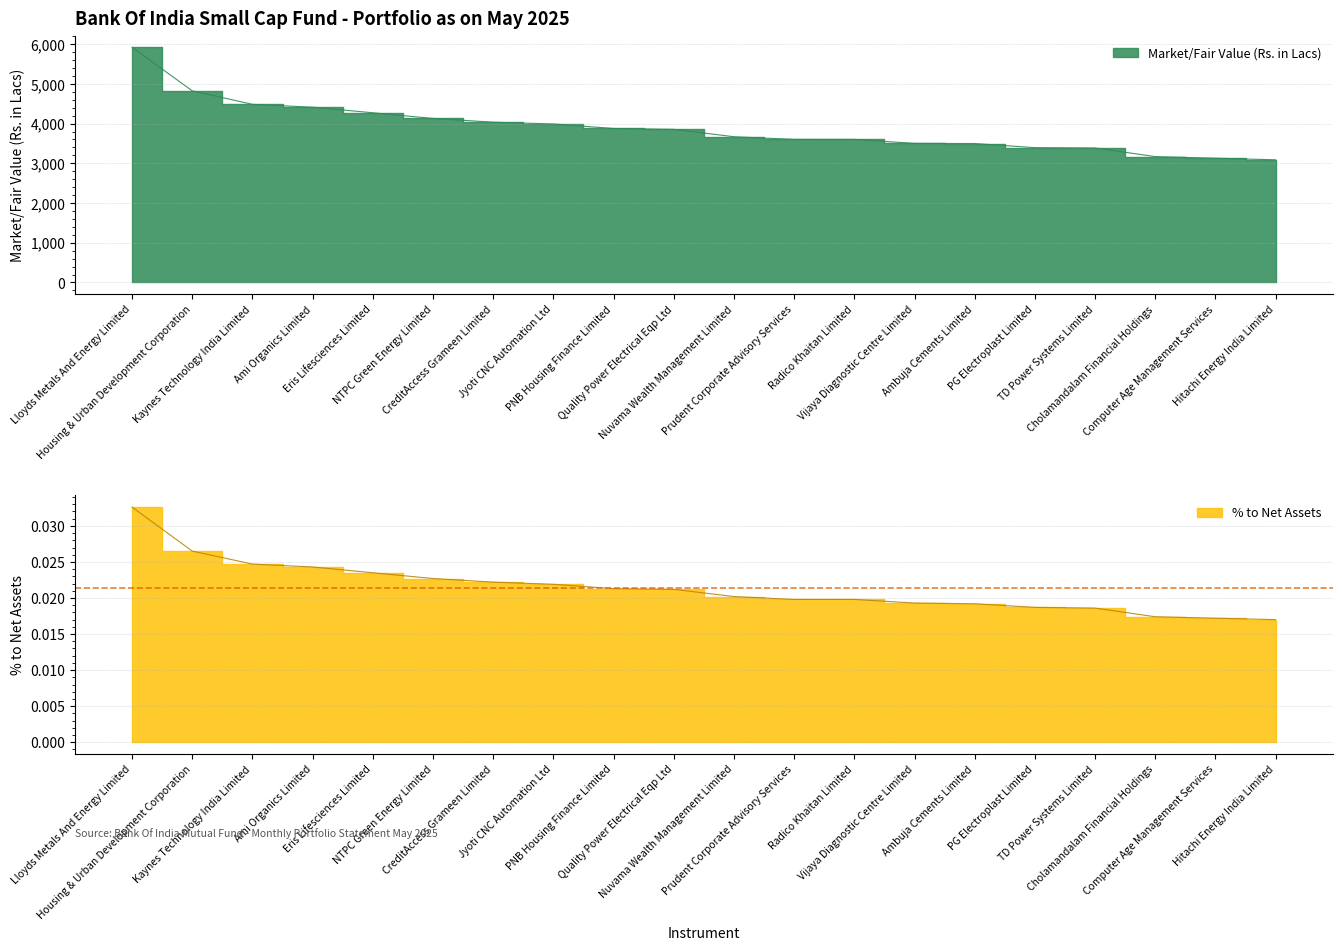

True or false: Market/Fair Value (Rs. in Lacs) and % to Net Assets cross at least once.

False